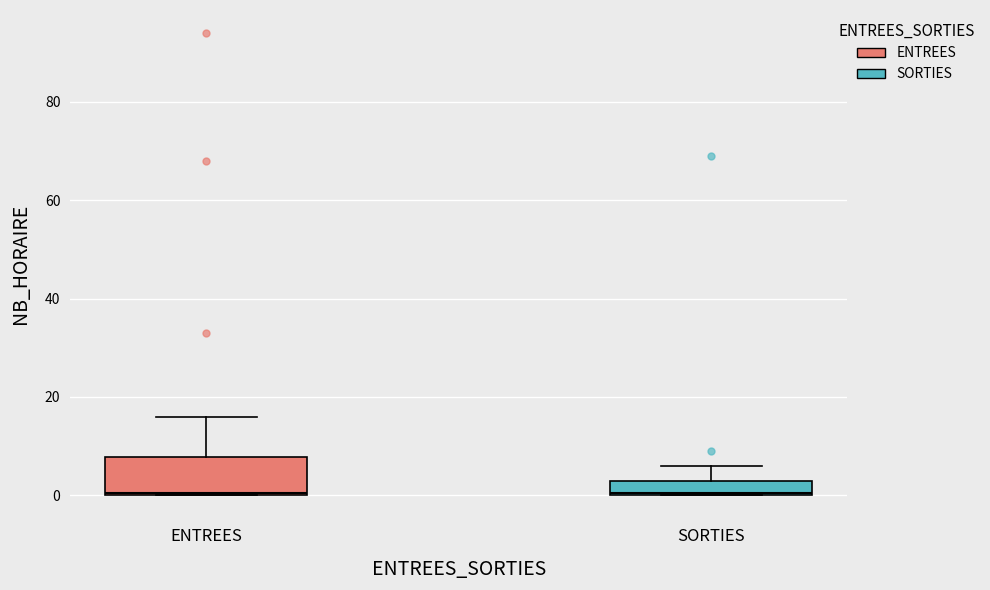

Comparing the boxes themselves (not the whiskers), which one is the tallest?

ENTREES